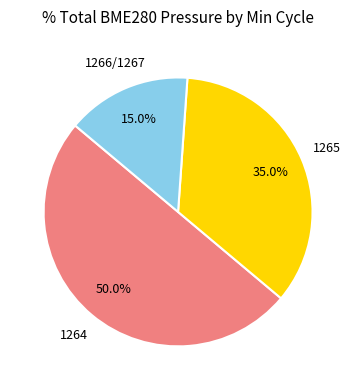

Count the number of slices in the pie.

3